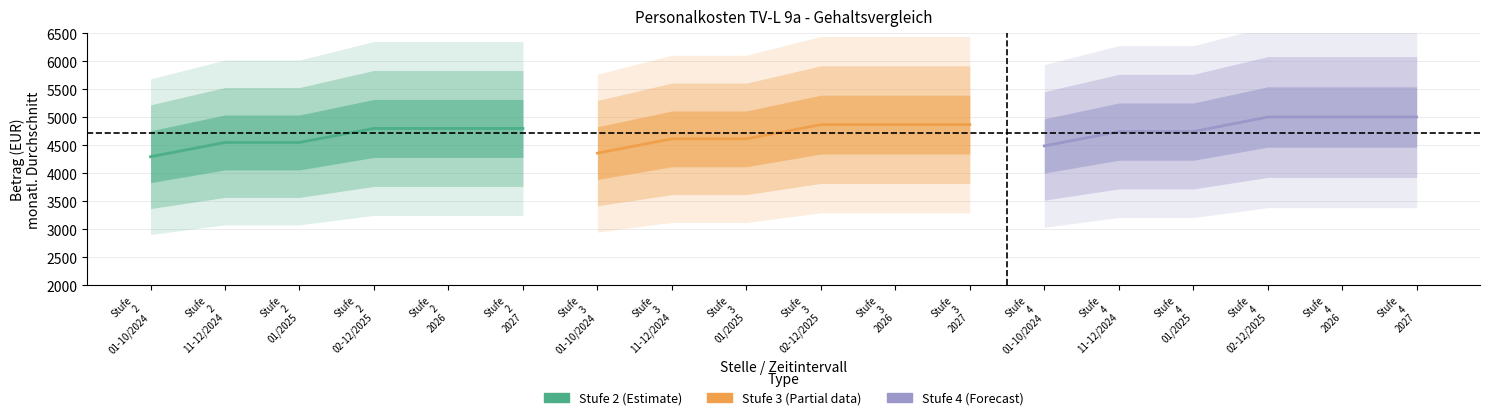

List the series in order of their overall mean, highest first.

Stufe 4 (Forecast), Stufe 3 (Partial data), Stufe 2 (Estimate)